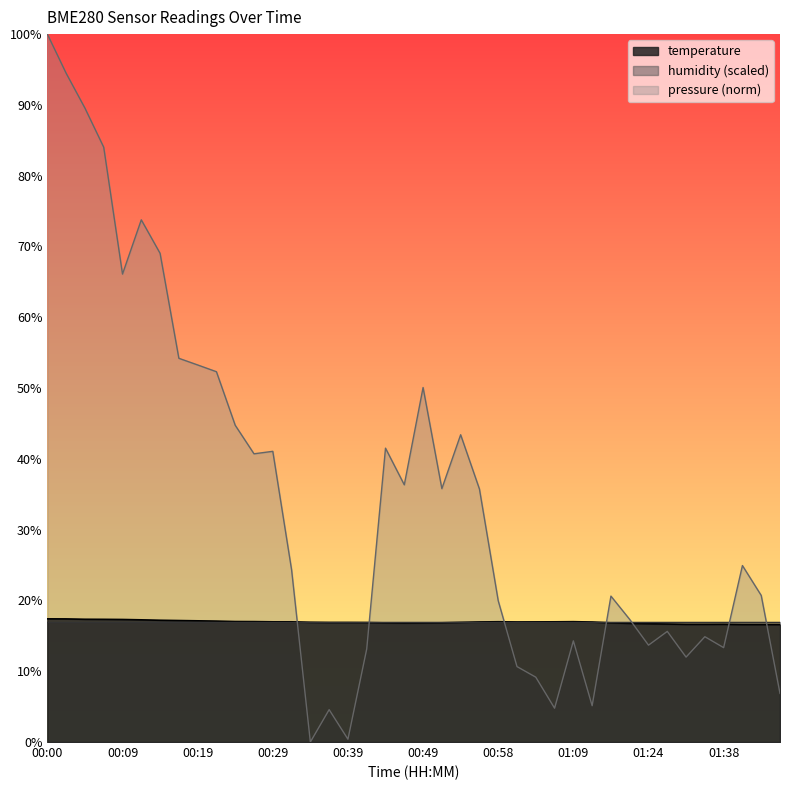

Between 00:02 and 01:22, which series saw the biggest shift?

pressure_kpa